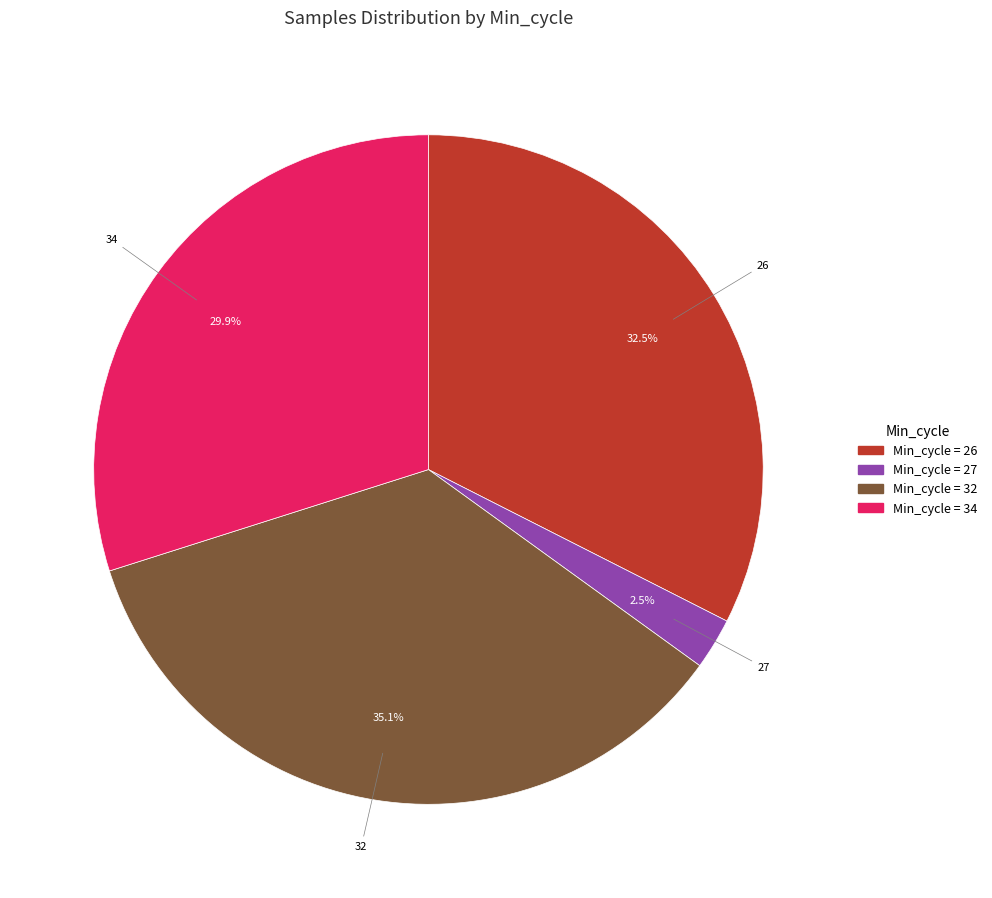

Does any single category account for the majority?

No